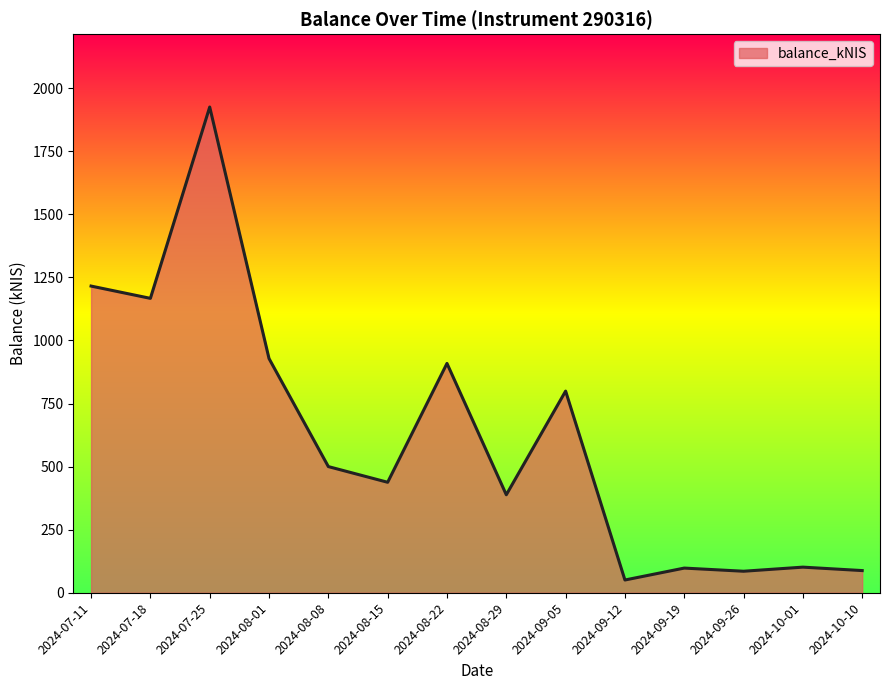

Is it true that the value at 2024-08-01 is 589.6?

False